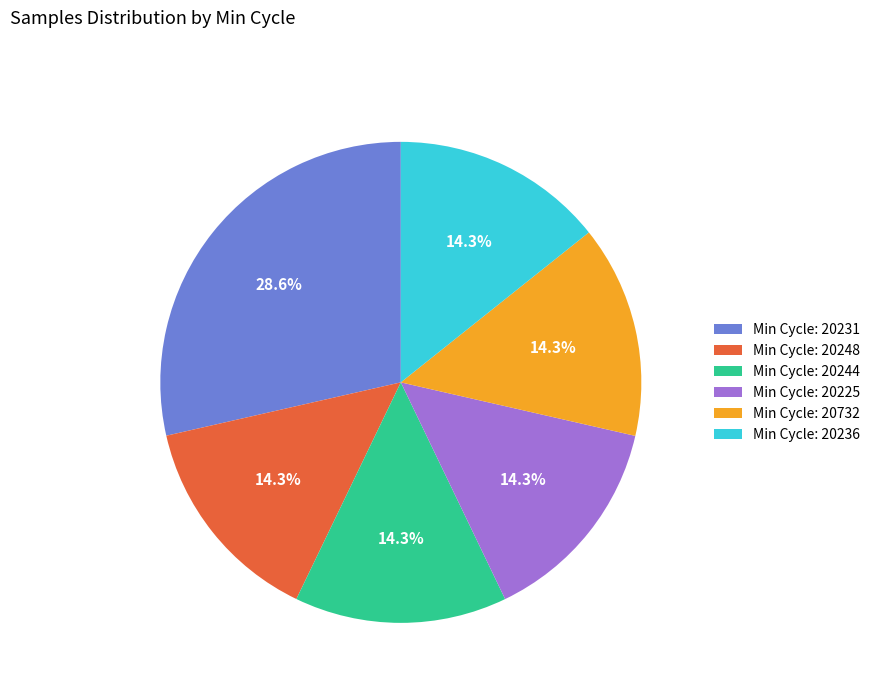

Which category has the biggest portion of the pie?

Min Cycle: 20231